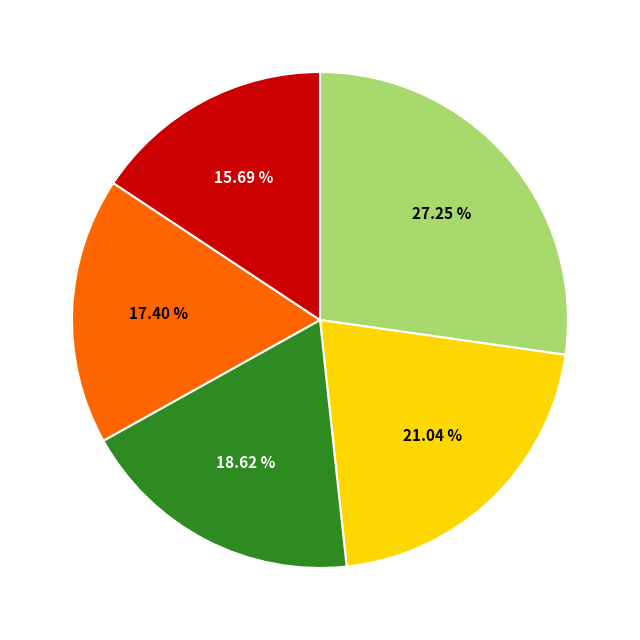

How many segments does this pie chart have?

5